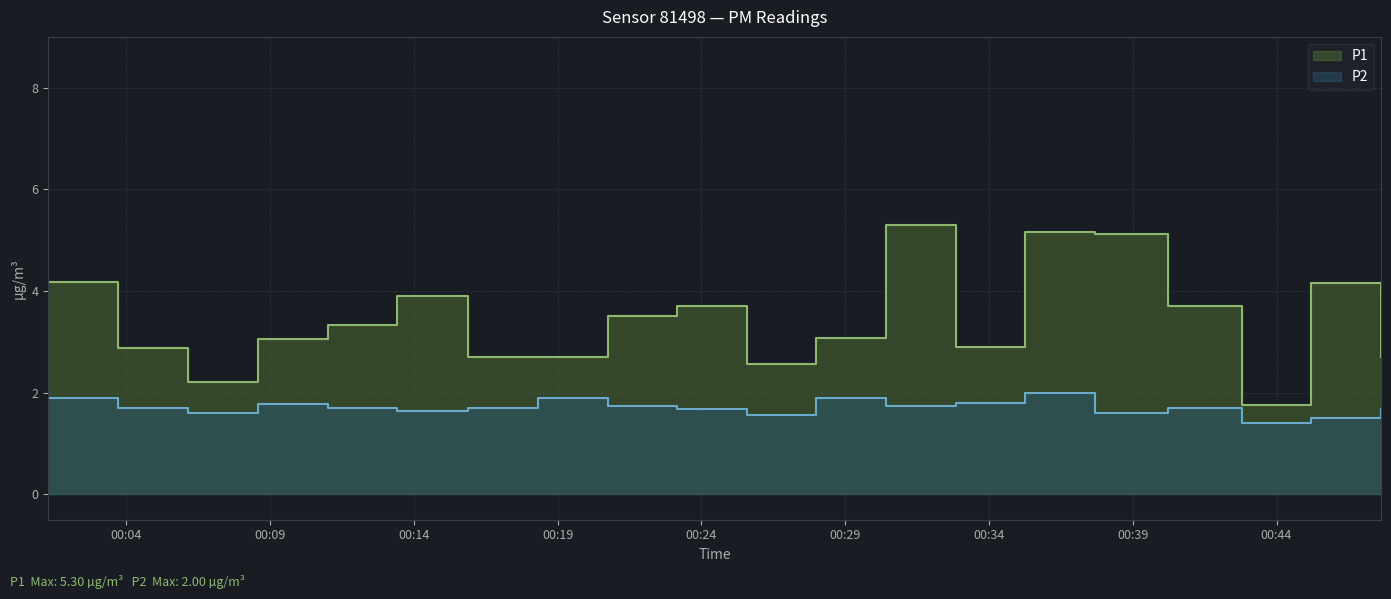

True or false: P1 and P2 cross at least once.

False